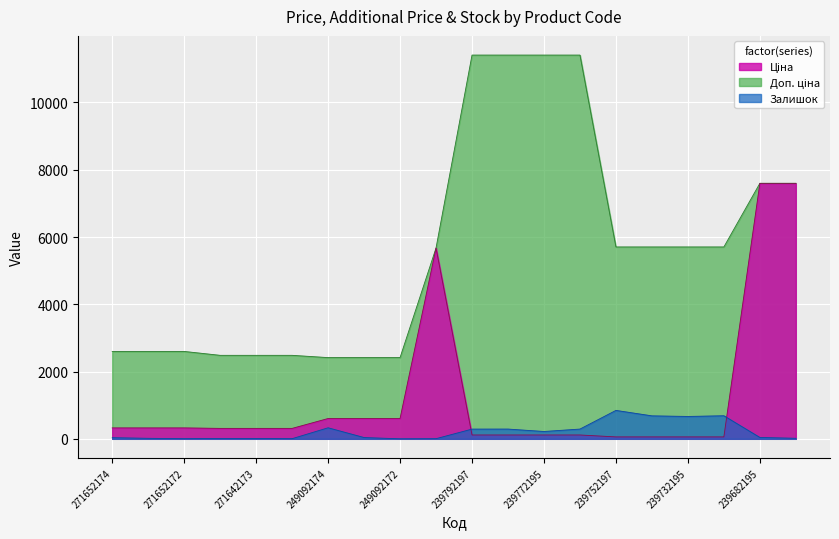

At which label does Залишок first exceed 41?

249092174